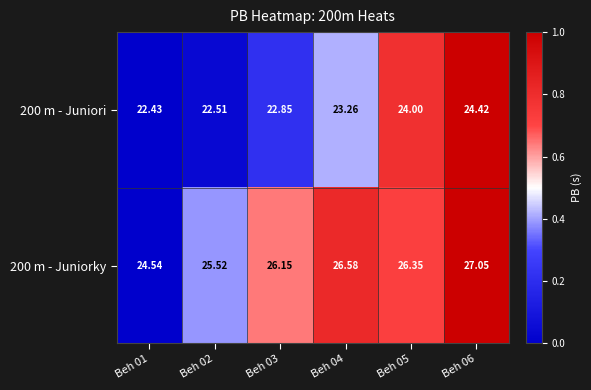

Between Beh 04 and Beh 06, which series saw the biggest shift?

200 m - Juniori